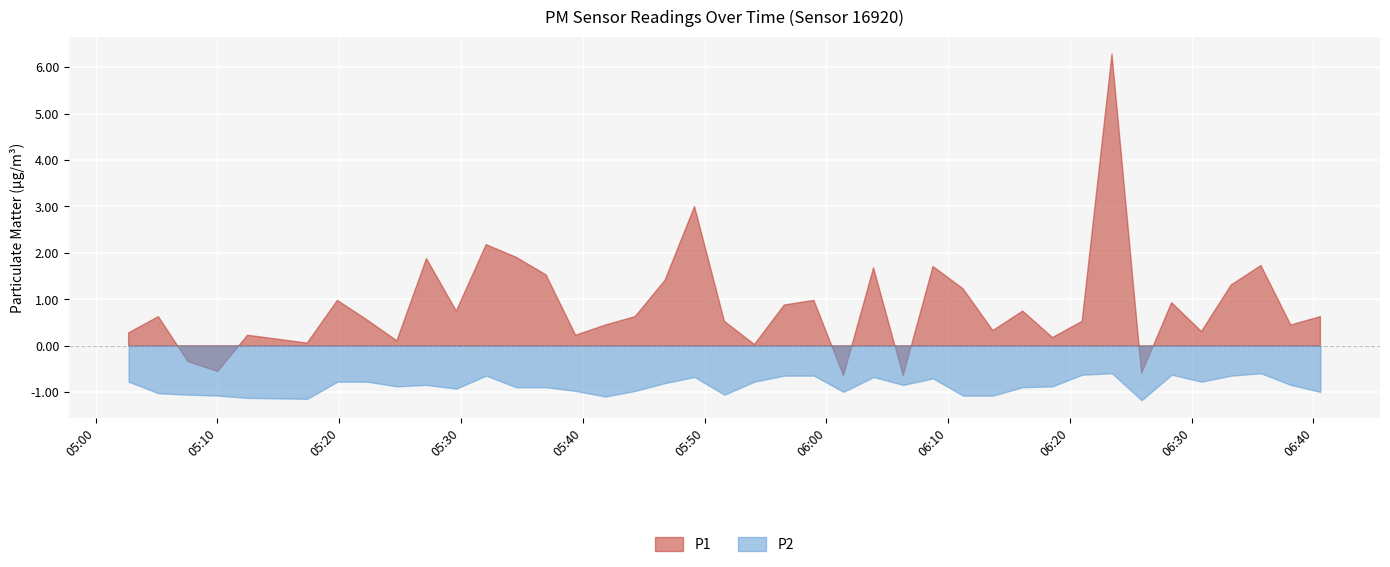

Which series has the largest total across all categories?

P1